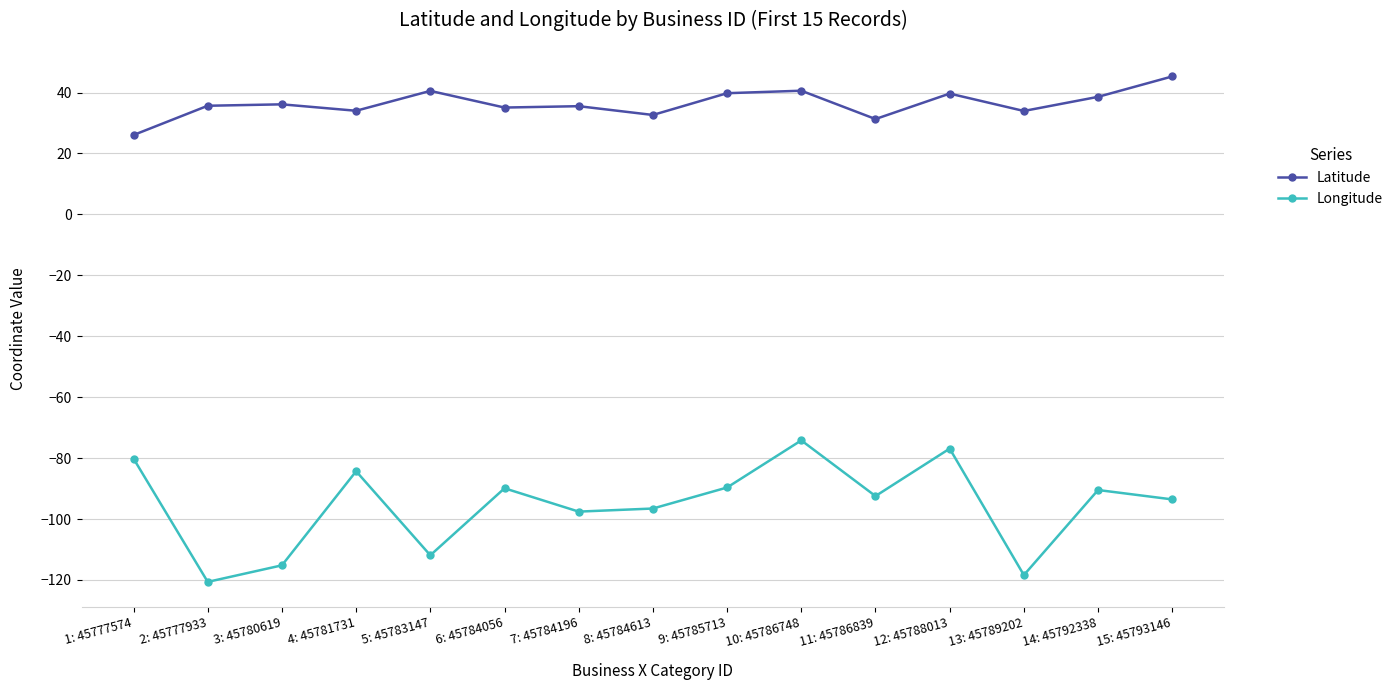

What is the smallest value displayed?

-120.6